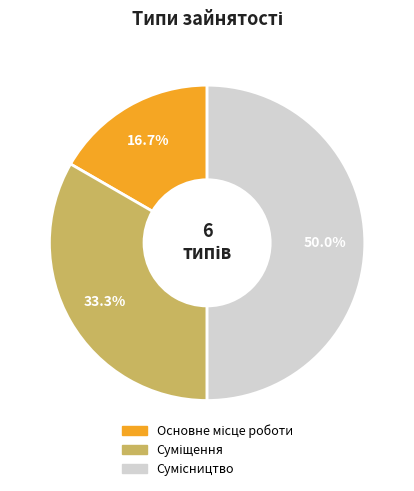

How many slices are in this pie chart?

3